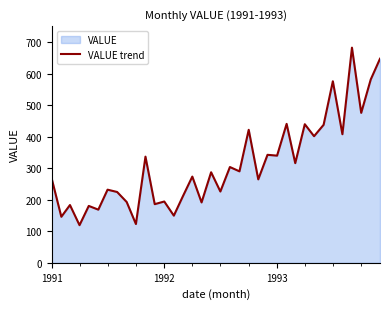

True or false: the data has more than 2 interior local peaks.

True